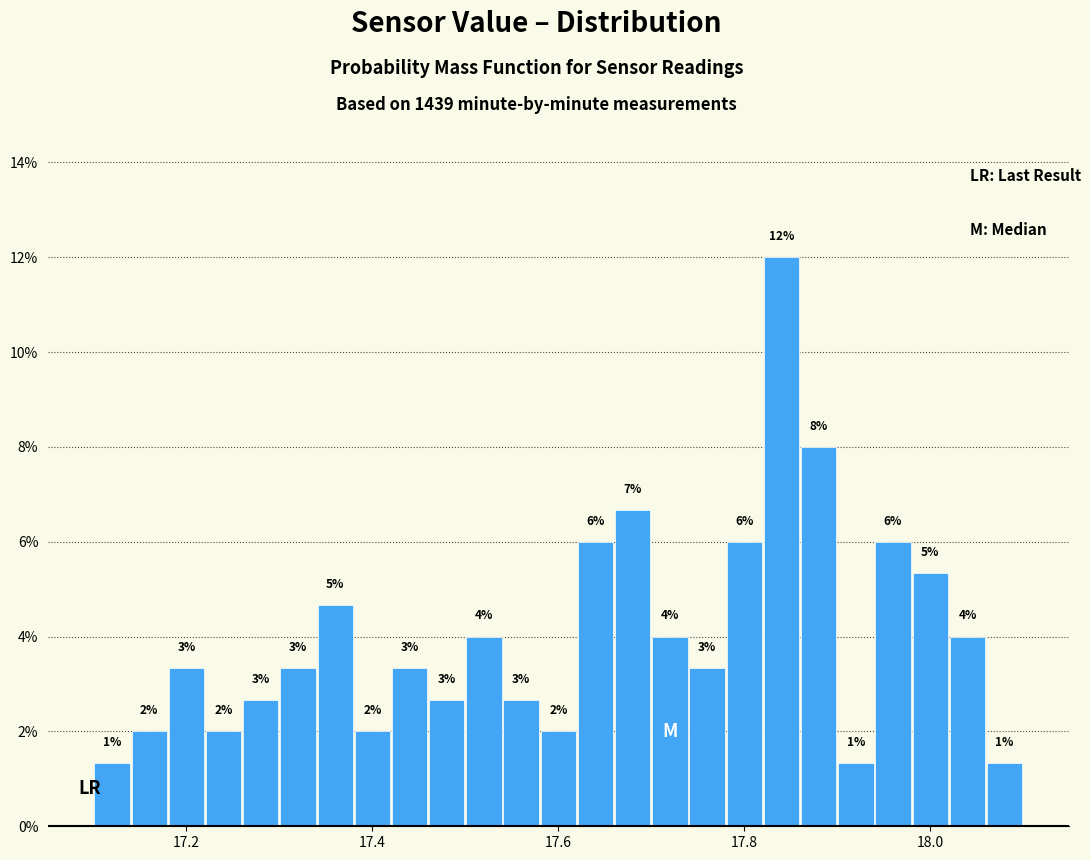

Around what value on the x-axis is the tallest bar? Give the approximate position of its centre, as read against the axis.

17.84